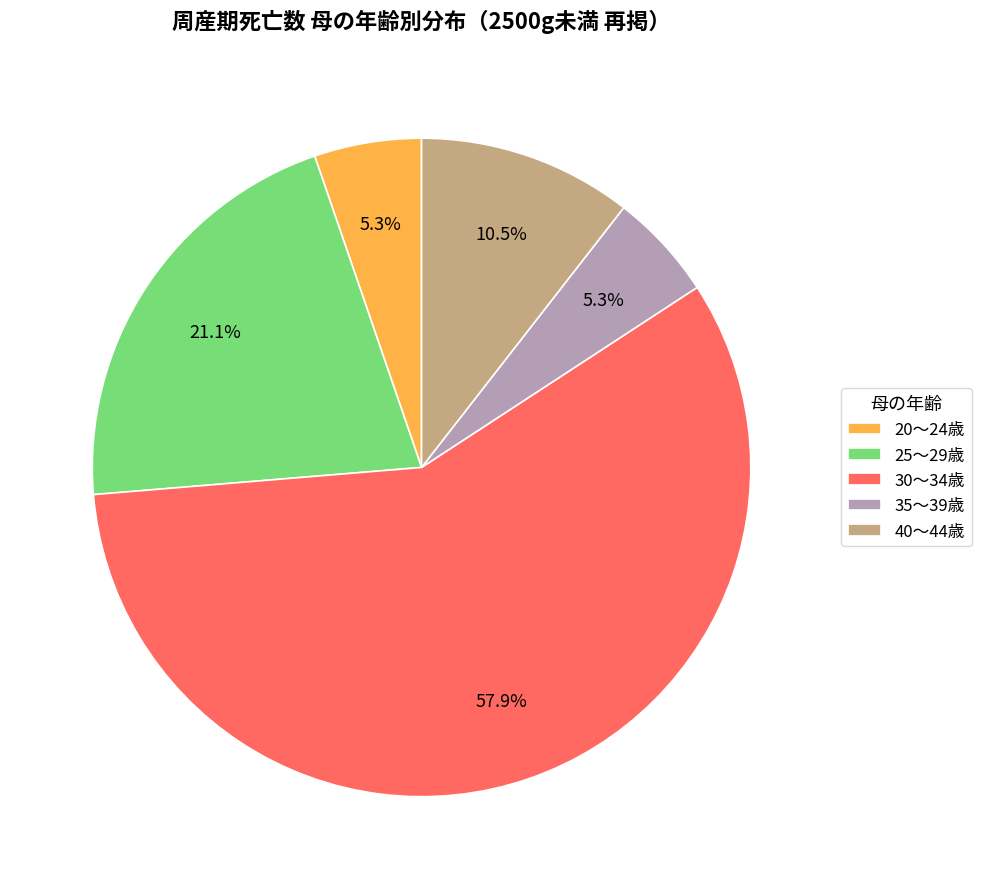

Which category has the biggest portion of the pie?

30～34歳